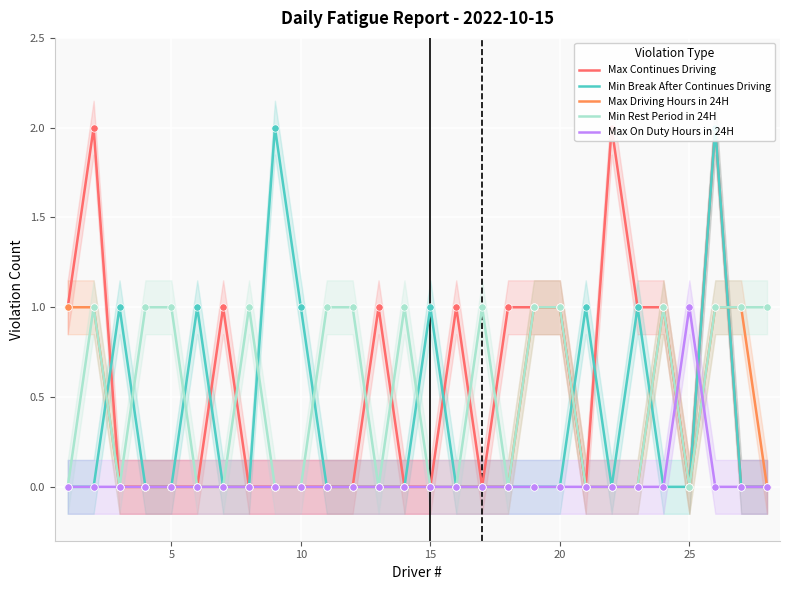

What are all the series names shown in the legend?

Max Continues Driving, Min Break After Continues Driving, Max Driving Hours in 24H, Min Rest Period in 24H, Max On Duty Hours in 24H